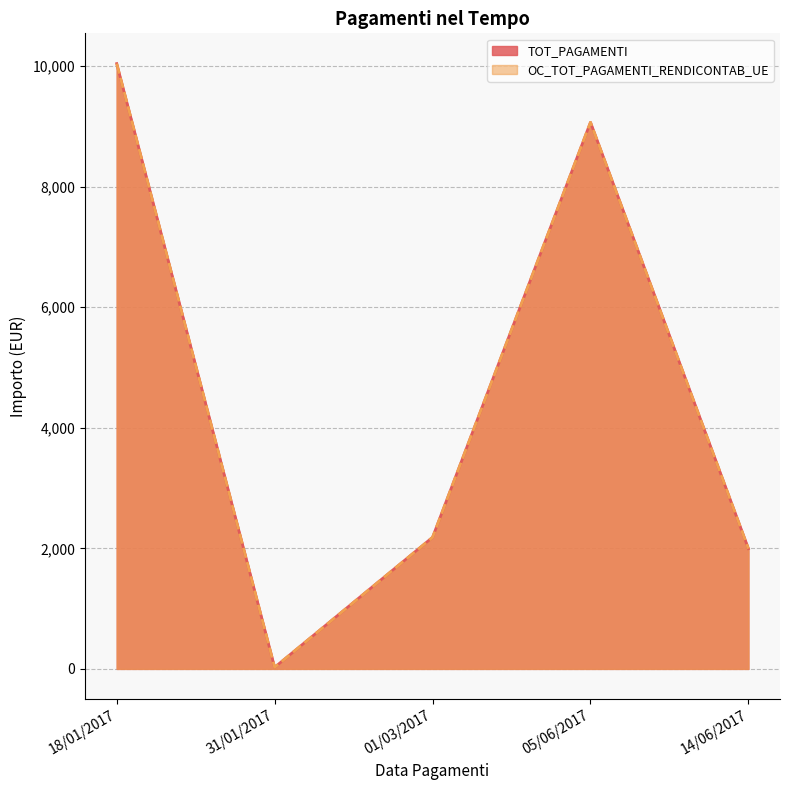

What is the difference between the maximum and minimum values in the OC_TOT_PAGAMENTI_RENDICONTAB_UE series?

10012.8